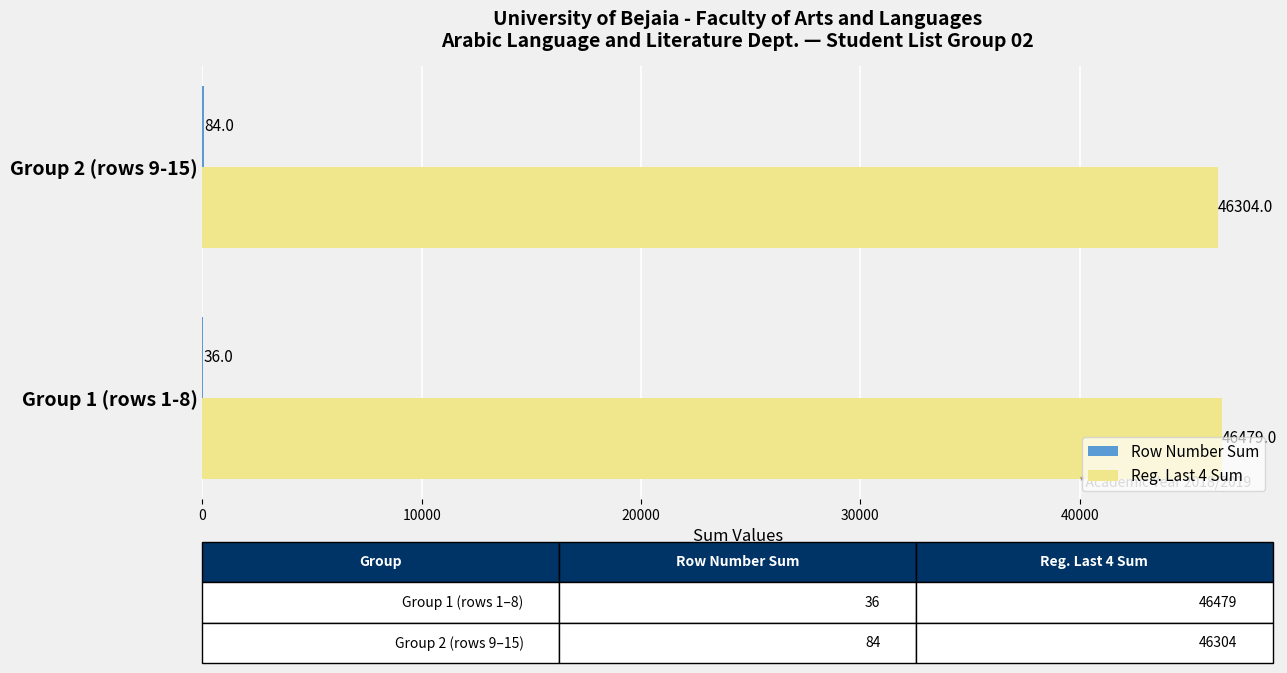

The value of Reg. Last 4 Sum at Group 1 (rows 1-8) is 46479. True or false?

True